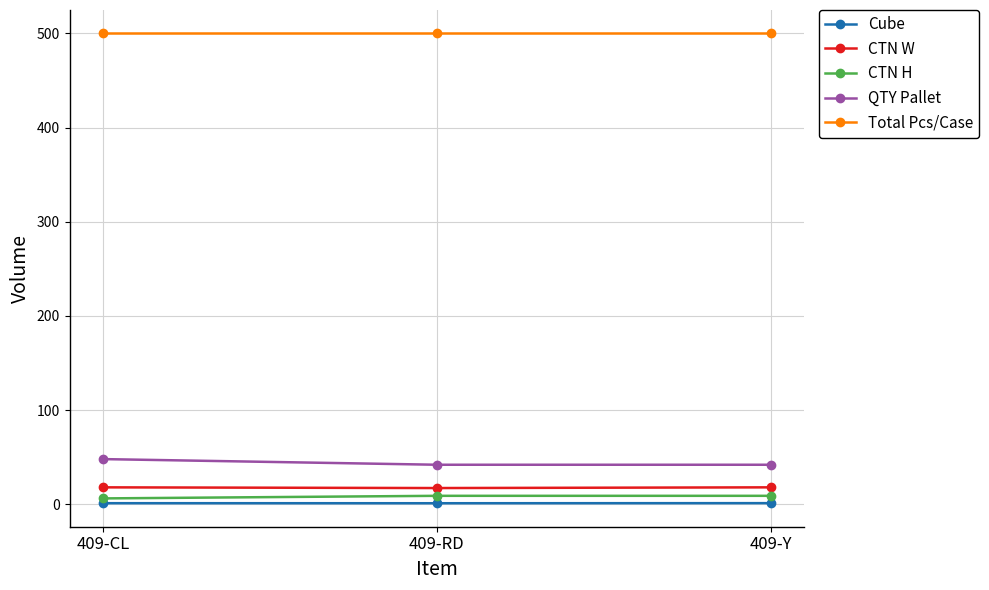

True or false: Total Pcs/Case has a value of 134.0 at 409-Y.

False